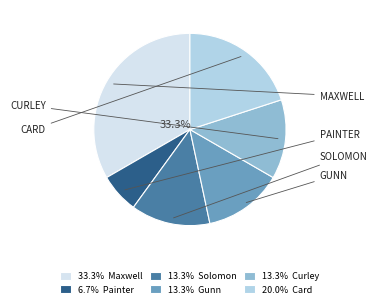

Combined, do 33.3% Maxwell and 20.0% Card account for over 50%?

Yes